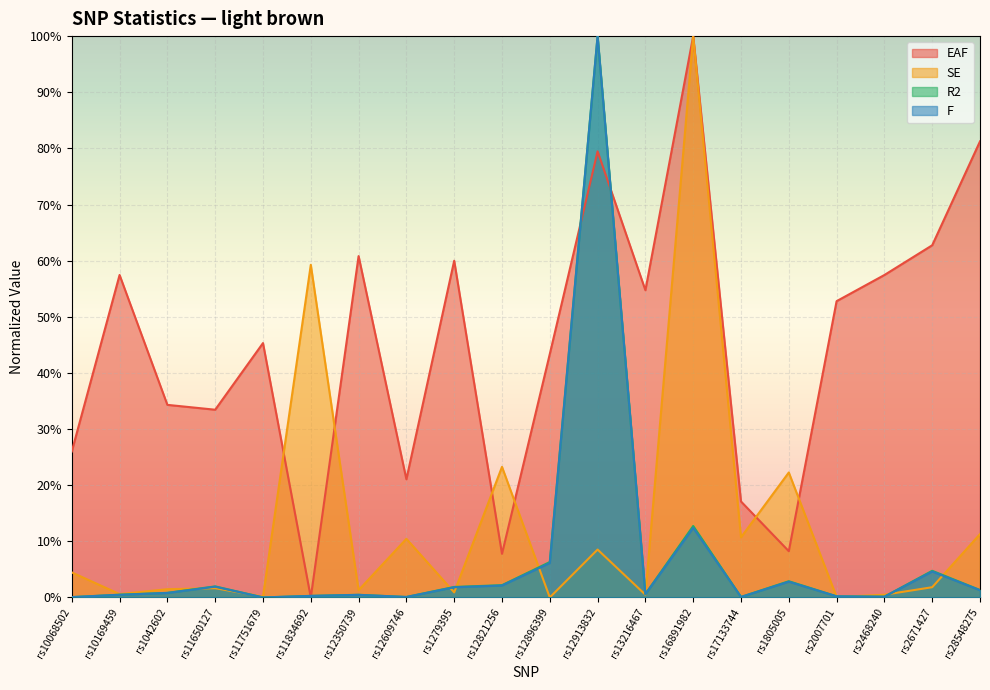

What is the total value across all series at rs1805005?

0.4